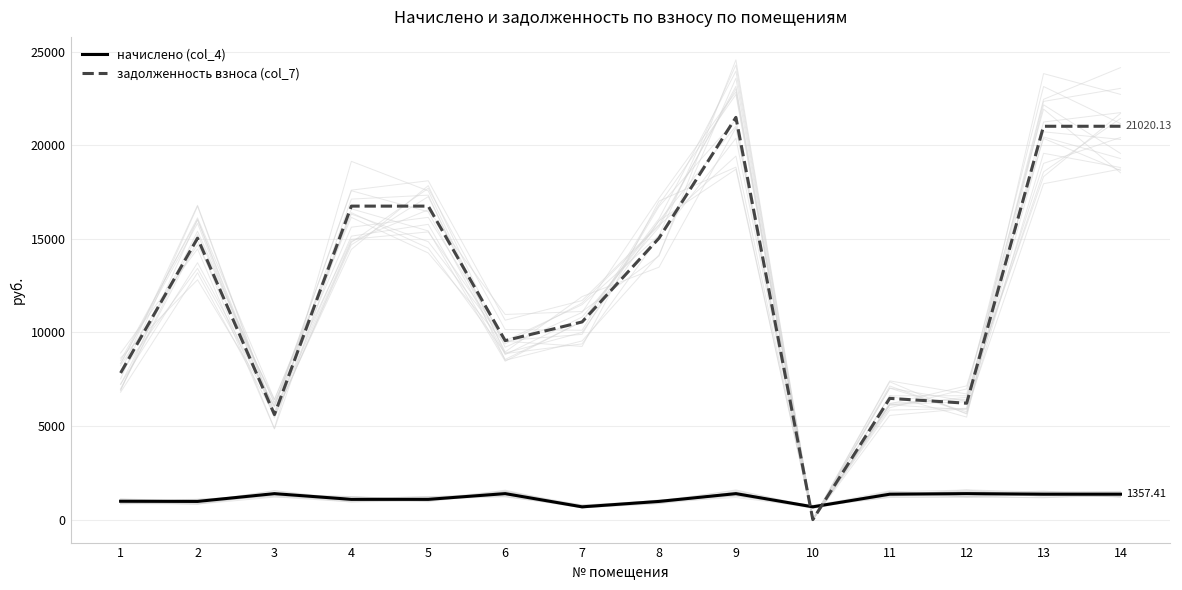

List the series in order of their overall mean, lowest first.

начислено (col_4), задолженность взноса (col_7)